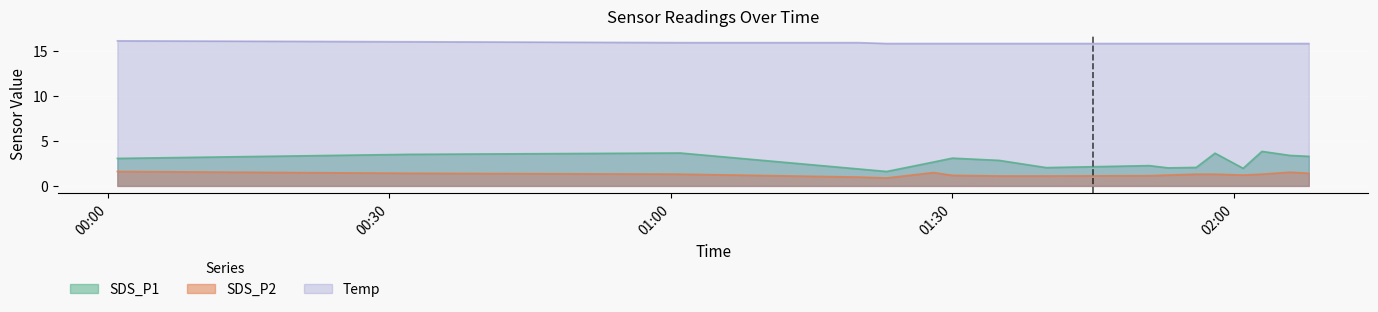

True or false: SDS_P1 and SDS_P2 cross at least once.

False